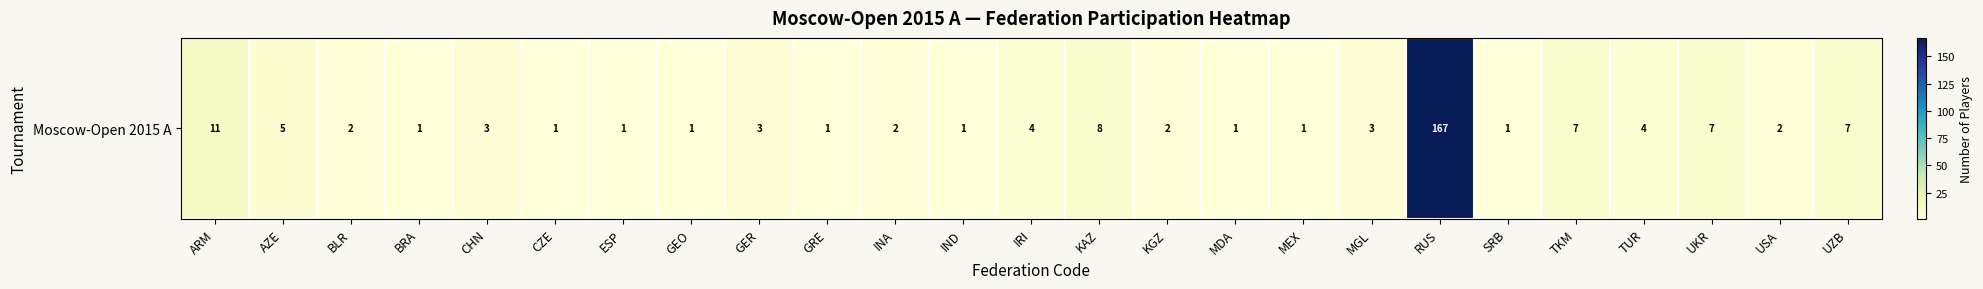

Is it true that the value at INA is 2?

True